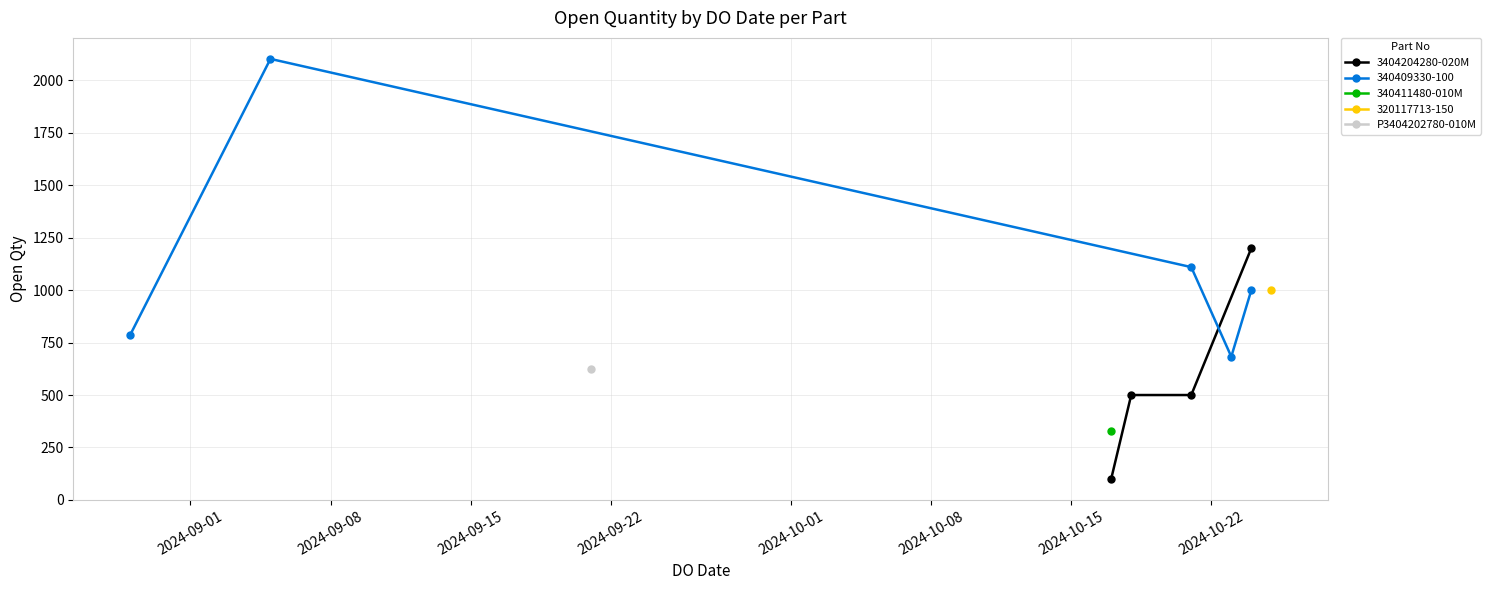

What is the value of the 3404204280-020M point at the 3rd from the left?

500